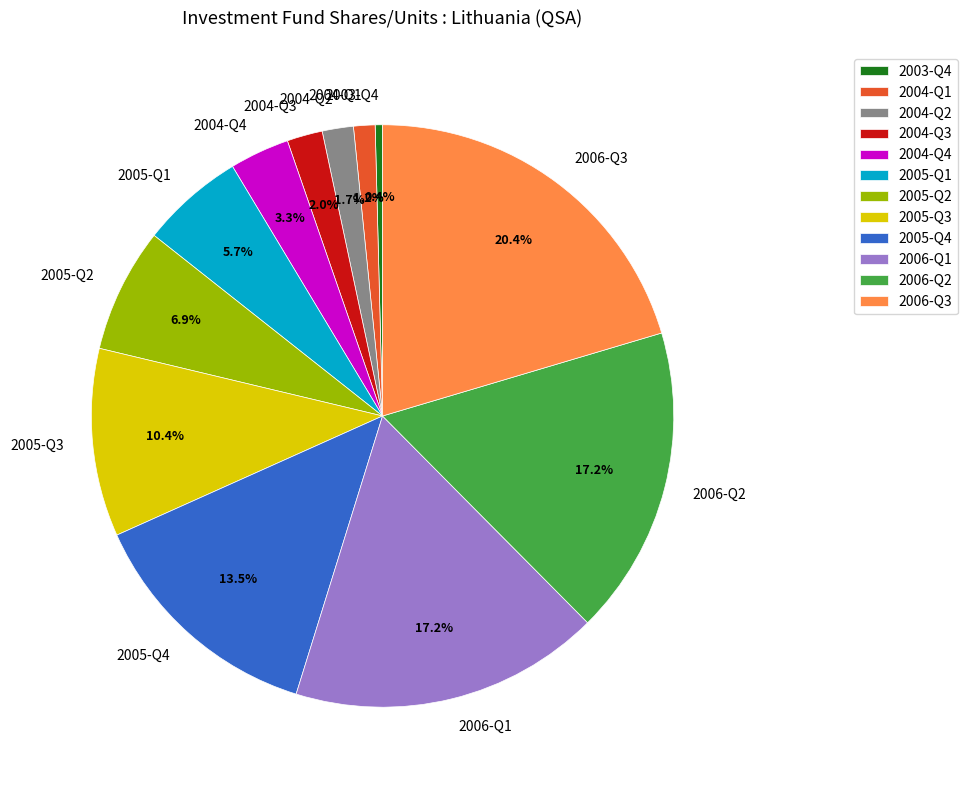

The 2004-Q4 slice represents 3% of the pie. True or false?

True